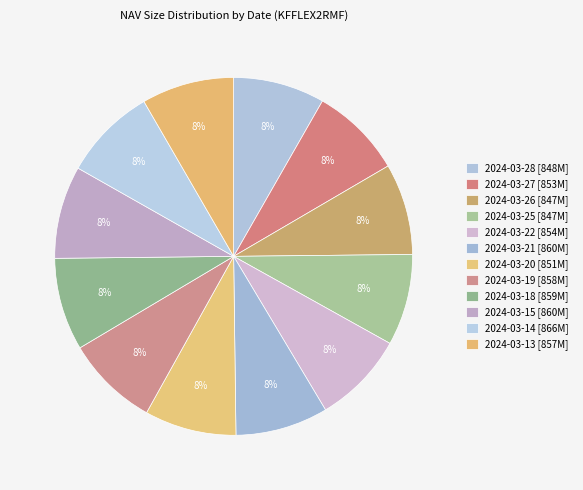

How many segments does this pie chart have?

12